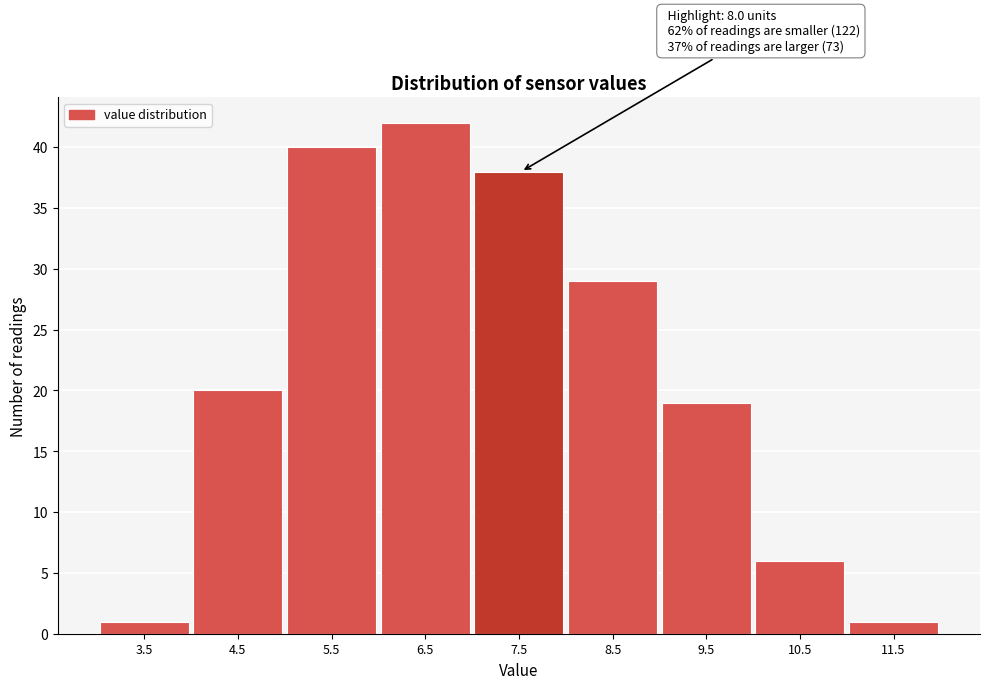

Reading left to right, transcribe all the data shown in this chart.

1	20	40	42	38	29	19	6	1